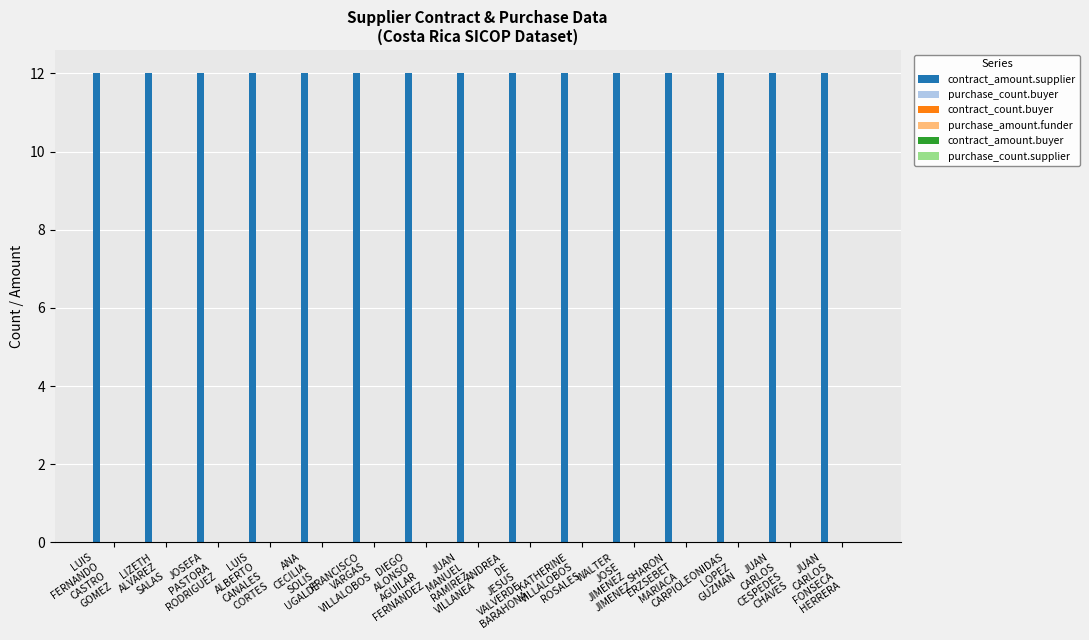

Reading left to right, list all the values displayed in this chart.

contract_amount.supplier: 12	12	12	12	12	12	12	12	12	12	12	12	12	12	12
purchase_count.buyer: 0	0	0	0	0	0	0	0	0	0	0	0	0	0	0
contract_count.buyer: 0	0	0	0	0	0	0	0	0	0	0	0	0	0	0
purchase_amount.funder: 0	0	0	0	0	0	0	0	0	0	0	0	0	0	0
contract_amount.buyer: 0	0	0	0	0	0	0	0	0	0	0	0	0	0	0
purchase_count.supplier: 0	0	0	0	0	0	0	0	0	0	0	0	0	0	0